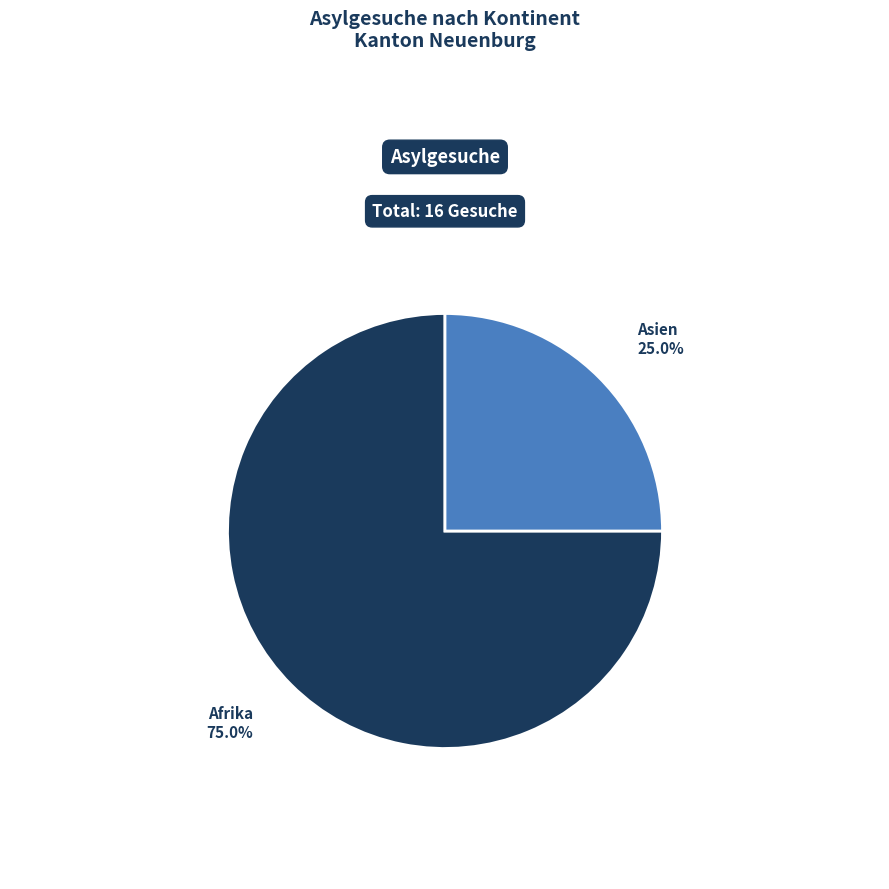

Which has a higher value, Asien or Afrika?

Afrika